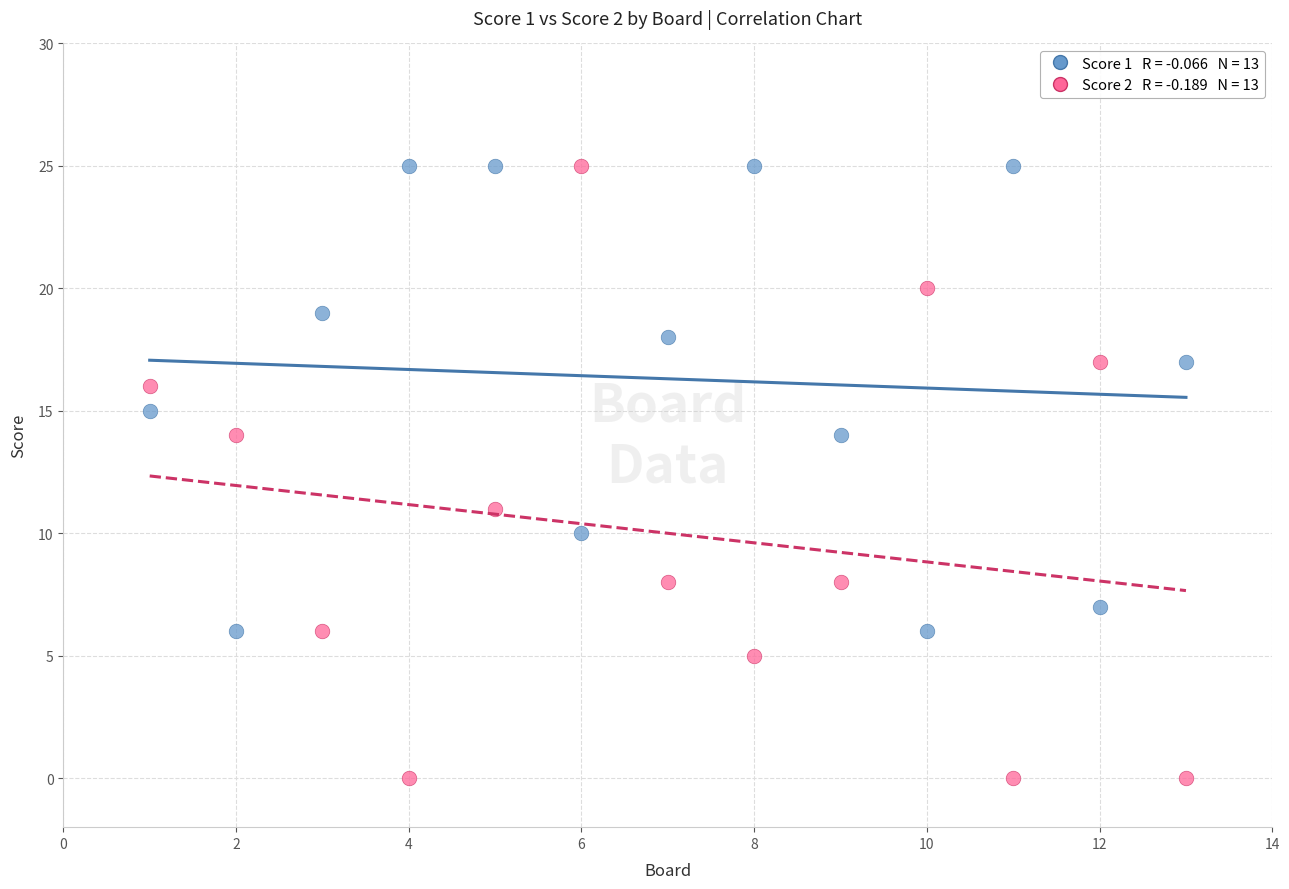

Across all data points, what is the range of X values (max minus min)?

12